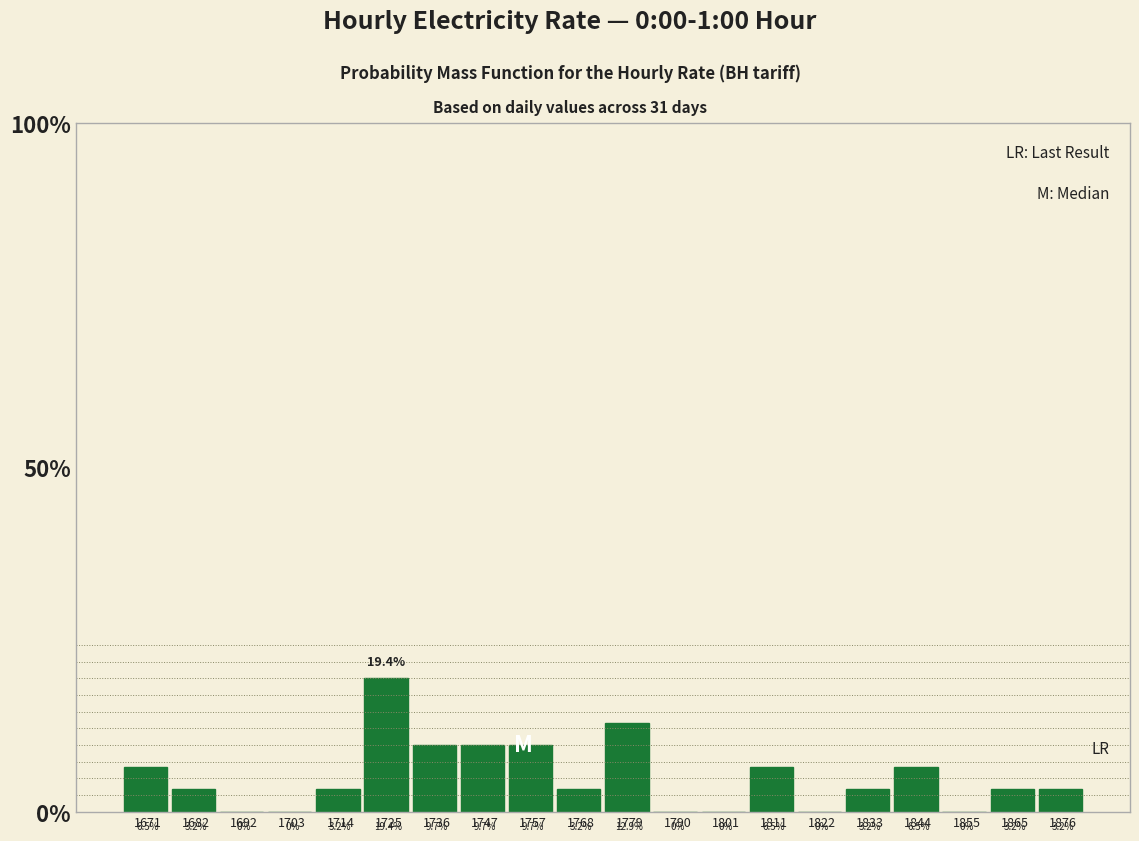

Reading left to right, transcribe this chart: for each bar, give the range it covers on the x-axis and its height. The bar edges are not printed on the chart, so give them approximately, as read against the axis.

1666 to 1676: 6.5
1676 to 1688: 3.2
1688 to 1698: 0.0
1698 to 1708: 0.0
1708 to 1720: 3.2
1720 to 1730: 19.4
1730 to 1742: 9.7
1742 to 1752: 9.7
1752 to 1762: 9.7
1762 to 1774: 3.2
1774 to 1784: 12.9
1784 to 1796: 0.0
1796 to 1806: 0.0
1806 to 1816: 6.5
1816 to 1828: 0.0
1828 to 1838: 3.2
1838 to 1850: 6.5
1850 to 1860: 0.0
1860 to 1870: 3.2
1870 to 1882: 3.2